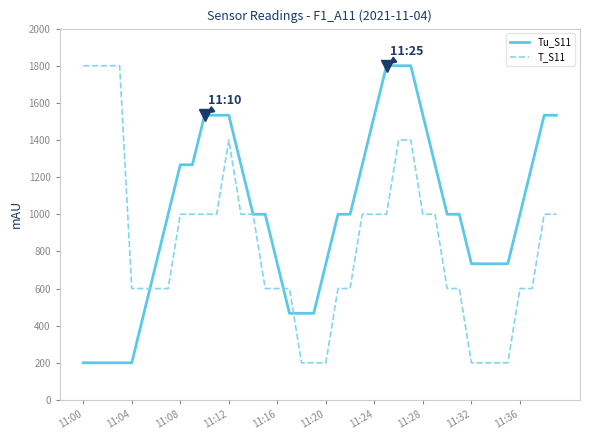

List the series in order of their overall mean, highest first.

Tu_S11, T_S11